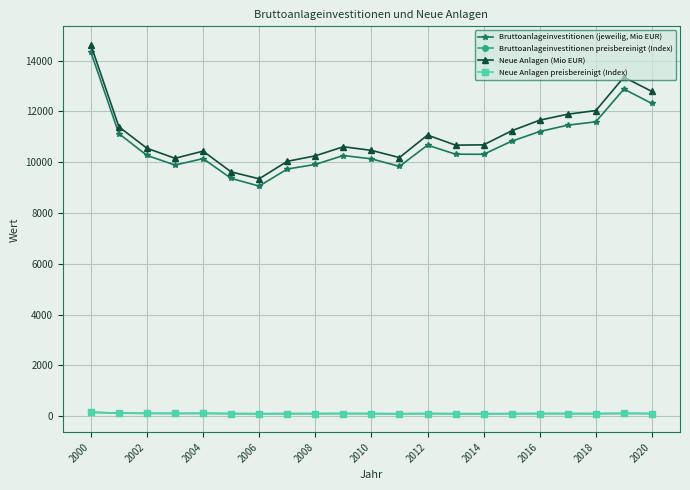

After their last crossing, which series has the higher values: Bruttoanlageinvestitionen preisbereinigt (Index) or Neue Anlagen preisbereinigt (Index)?

Neue Anlagen preisbereinigt (Index)